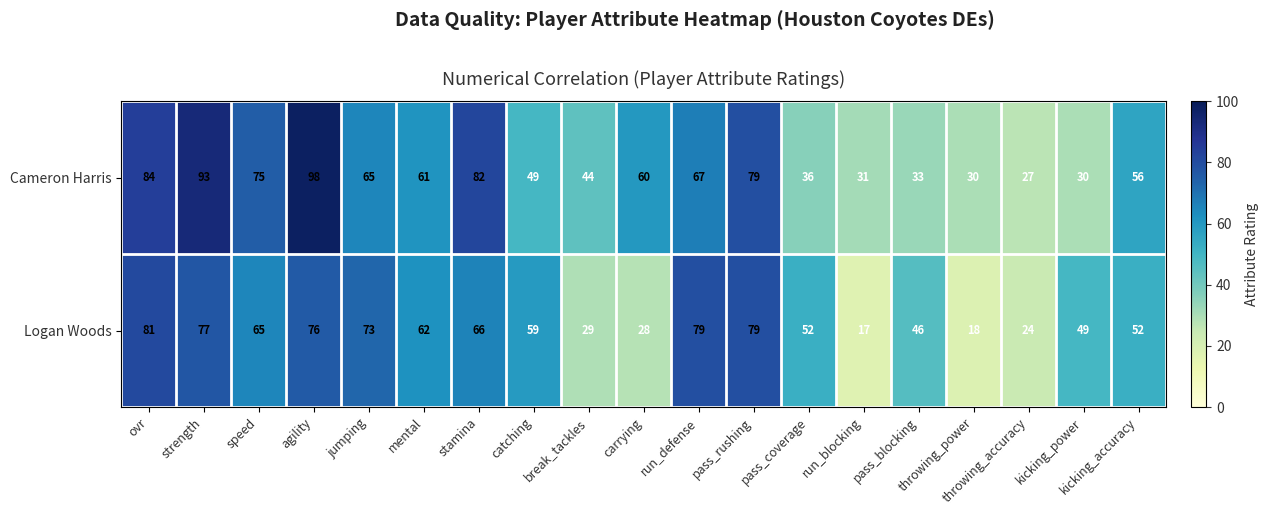

At which category is the sum across all series the highest?

agility